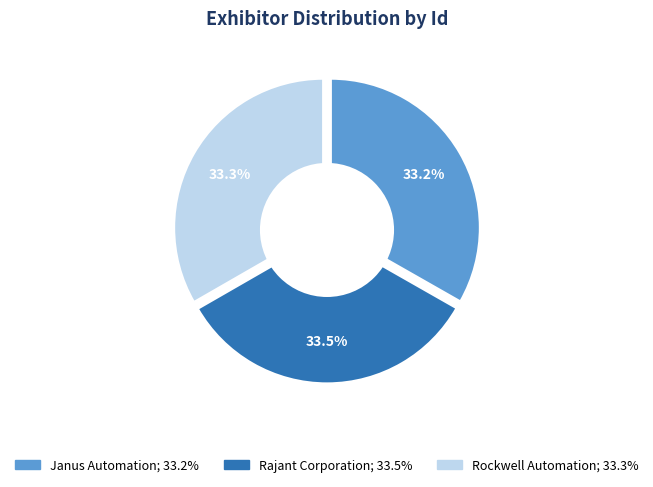

Is it true that Janus Automation is 20% of the pie?

False